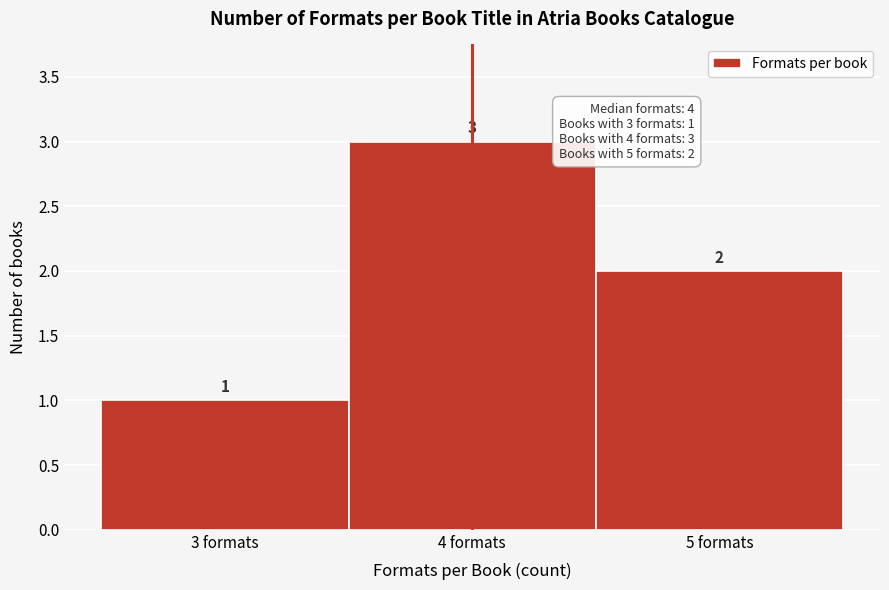

How tall is the bar that spans 4.5 to 5.5 on the x-axis?

2